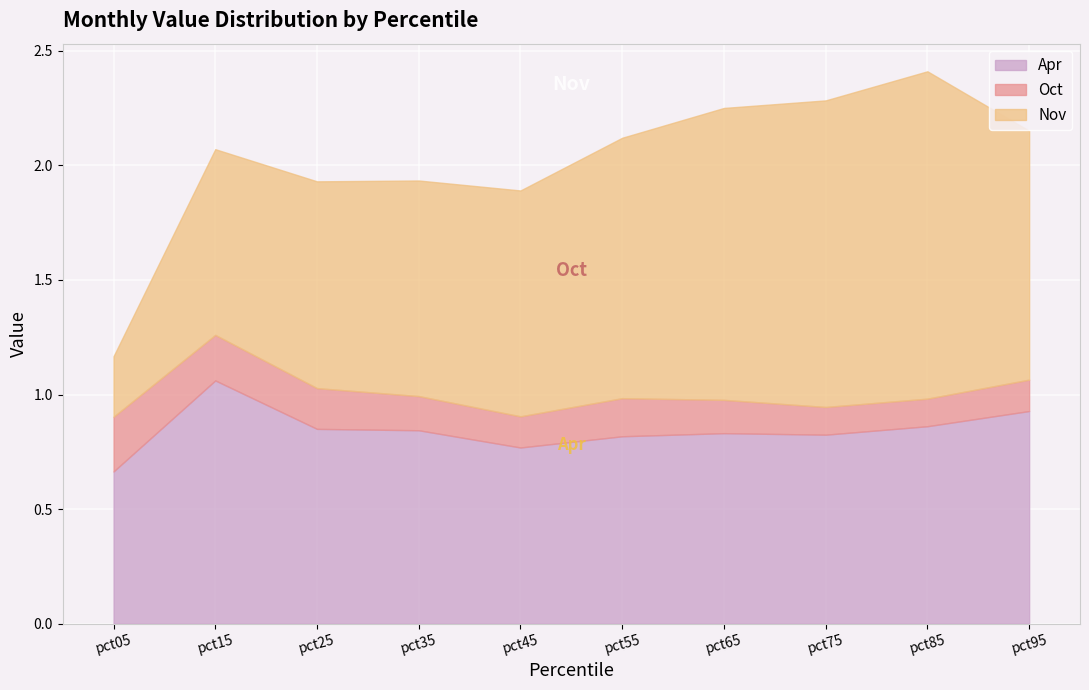

Rank the categories by Nov value from lowest to highest.

pct05, pct15, pct25, pct35, pct45, pct95, pct55, pct65, pct75, pct85